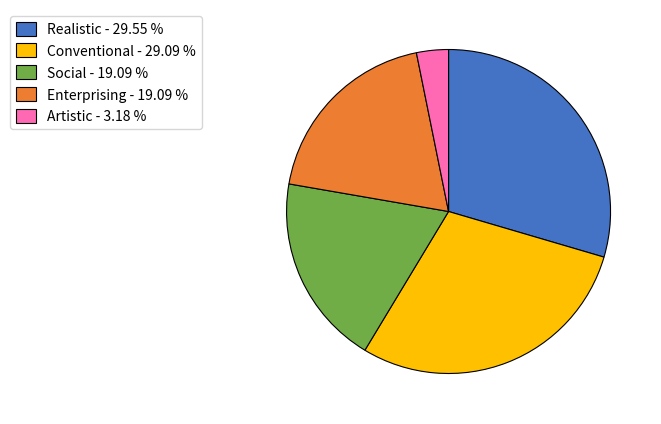

How many segments does this pie chart have?

5